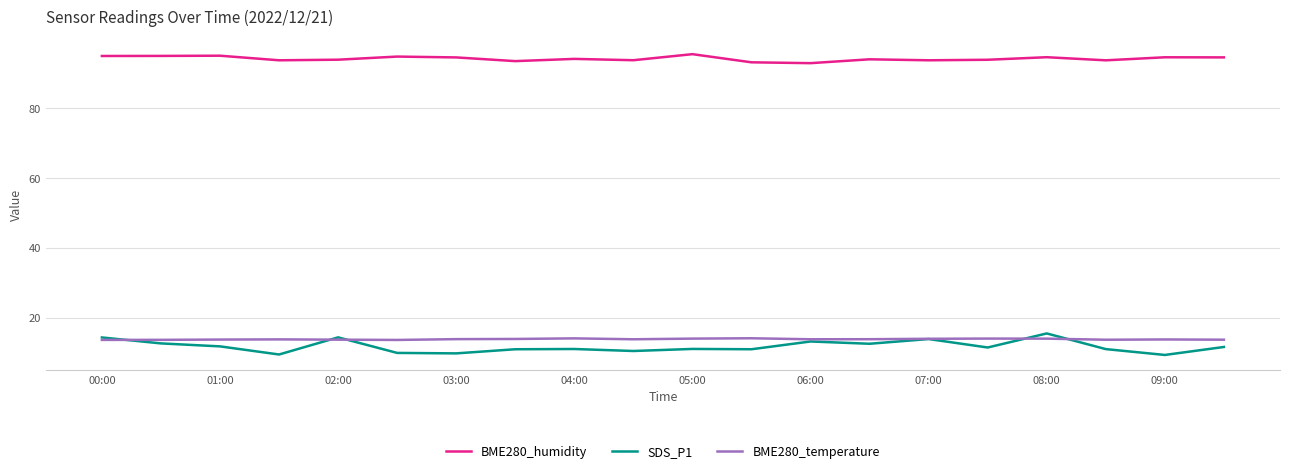

What is the sum of all BME280_humidity values?

1881.0